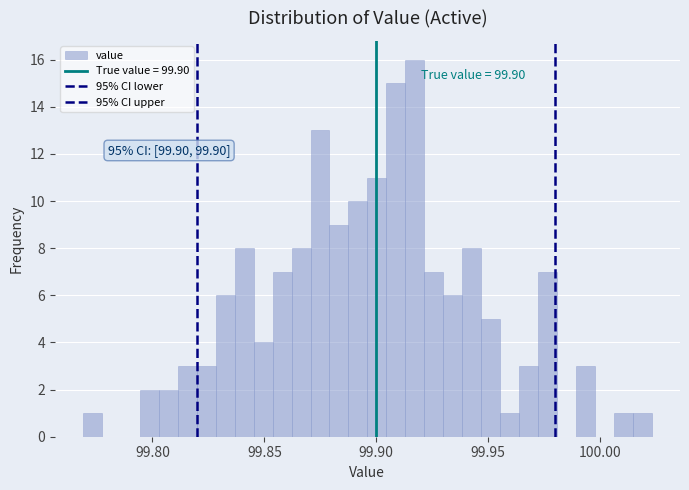

Around what value on the x-axis is the tallest bar? Give the approximate position of its centre, as read against the axis.

99.915